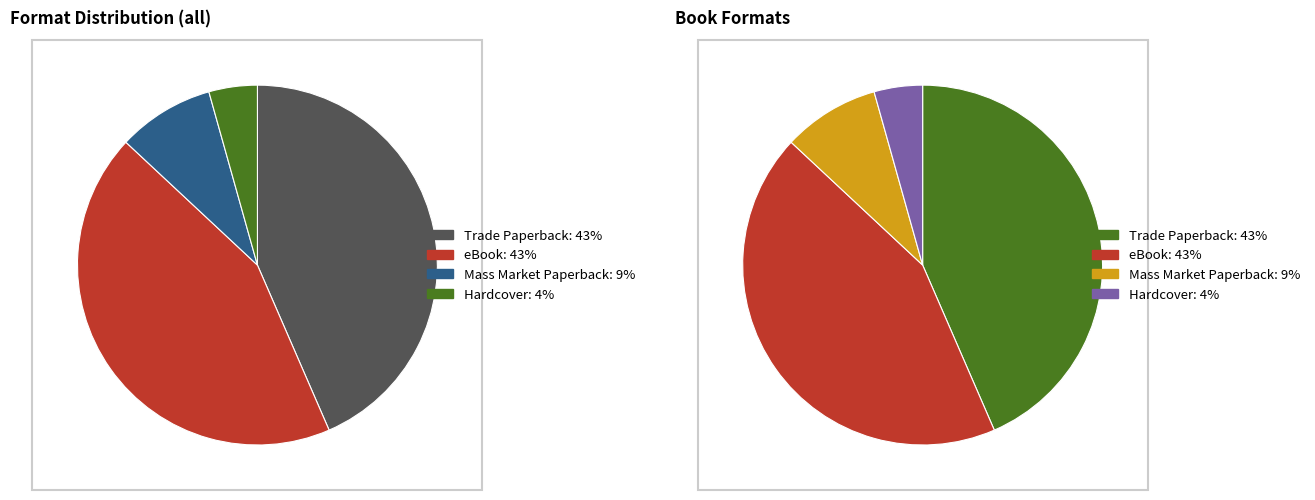

To the nearest percent, what percentage of the pie is Hardcover?

4%